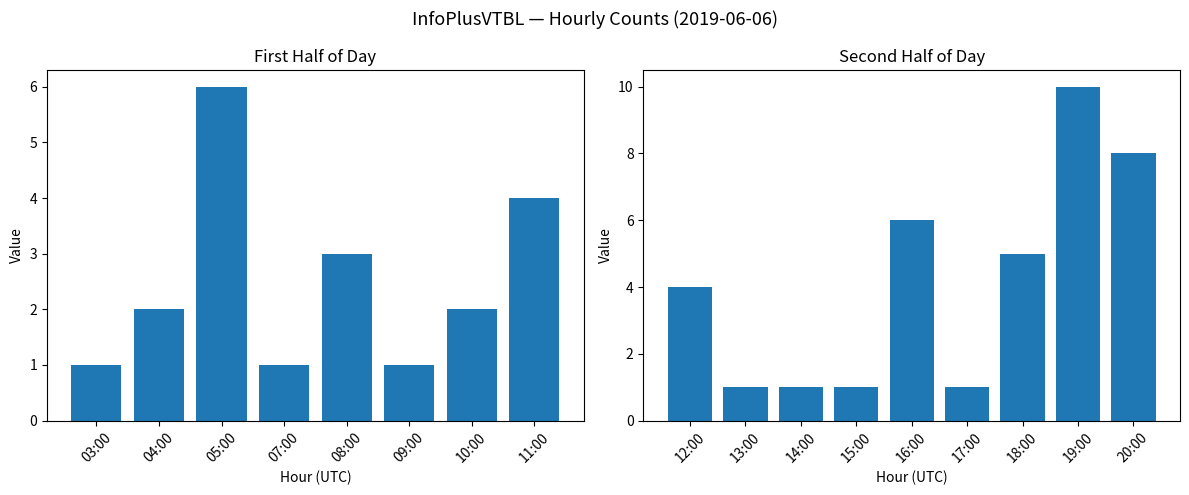

Rank the categories by value from highest to lowest.

19:00, 20:00, 05:00, 16:00, 18:00, 11:00, 12:00, 08:00, 04:00, 10:00, 03:00, 07:00, 09:00, 13:00, 14:00, 15:00, 17:00